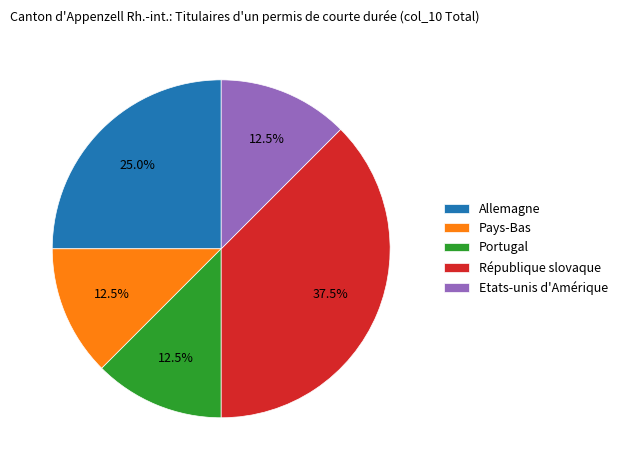

What is the largest slice in the pie chart?

République slovaque